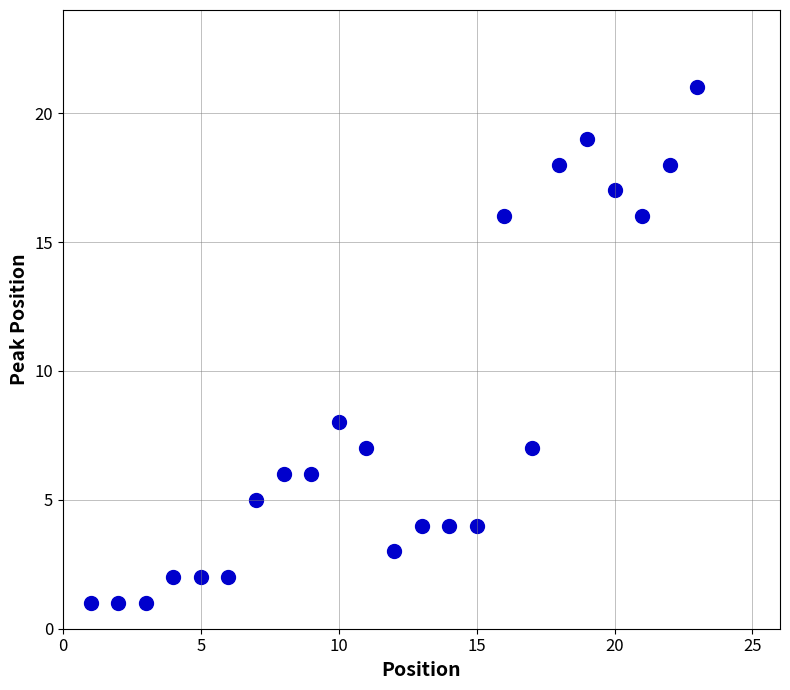

What Y value in the scatter plot is closest to 11?

8